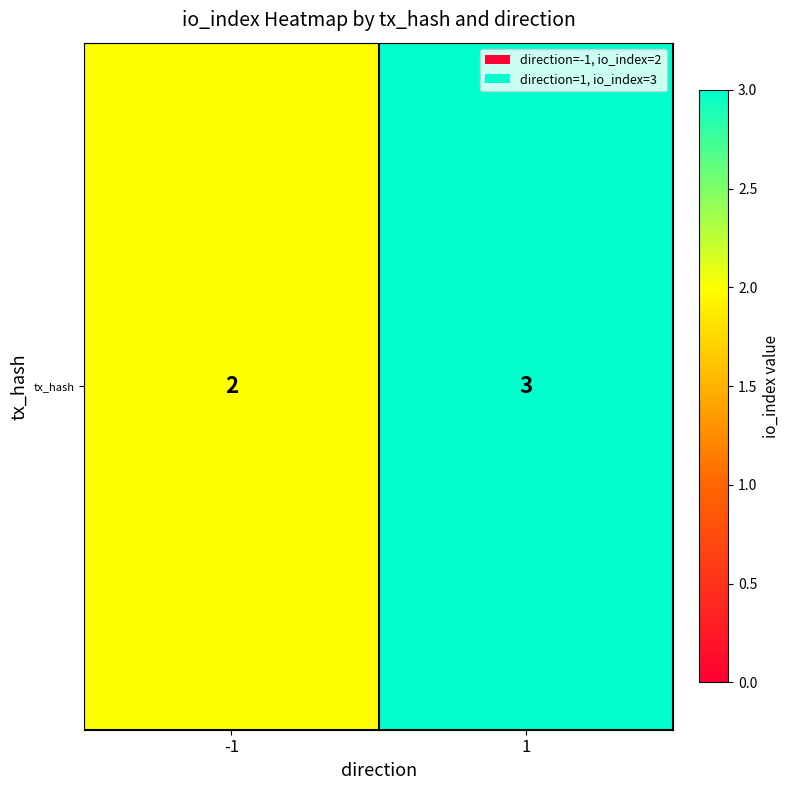

Reading left to right, extract all data points from this chart.

2	3